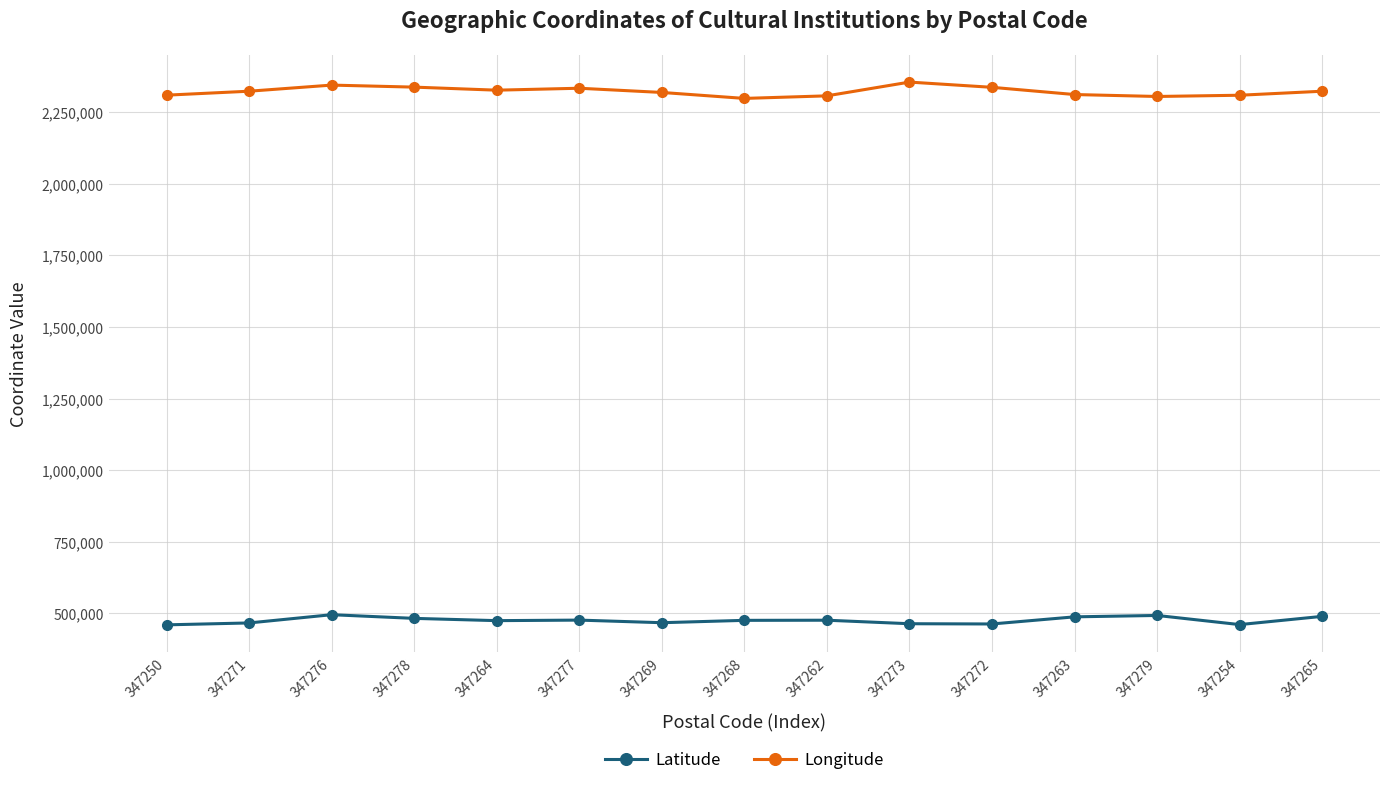

What is the label of the 14th point from the right?

347271